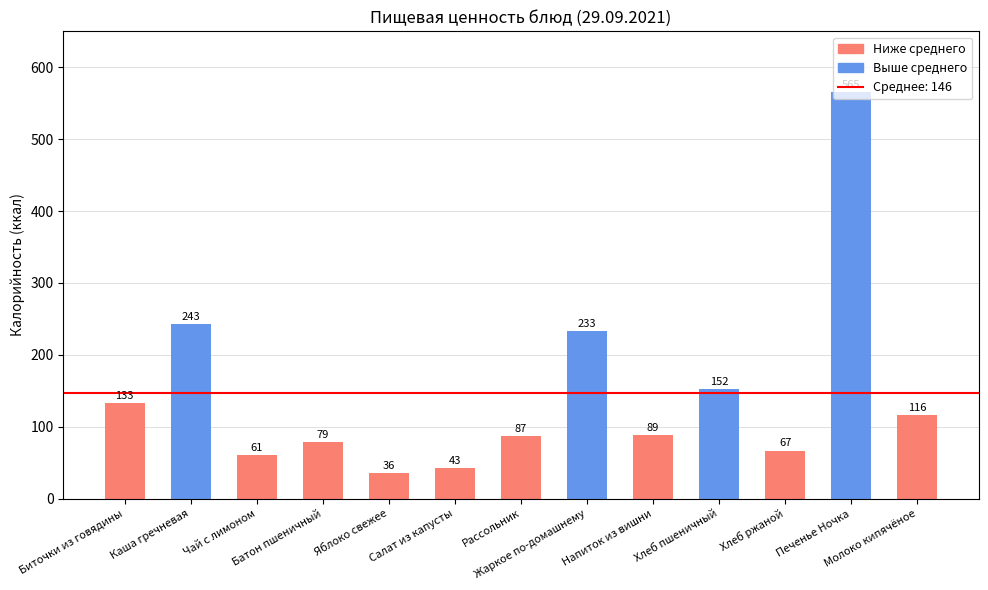

Reading left to right, extract all data points from this chart.

Биточки из говядины=133	Каша гречневая=243	Чай с лимоном=61	Батон пшеничный=79	Яблоко свежее=36	Салат из капусты=43	Рассольник=87	Жаркое по-домашнему=233	Напиток из вишни=89	Хлеб пшеничный=152	Хлеб ржаной=67	Печенье Ночка=565	Молоко кипячёное=116